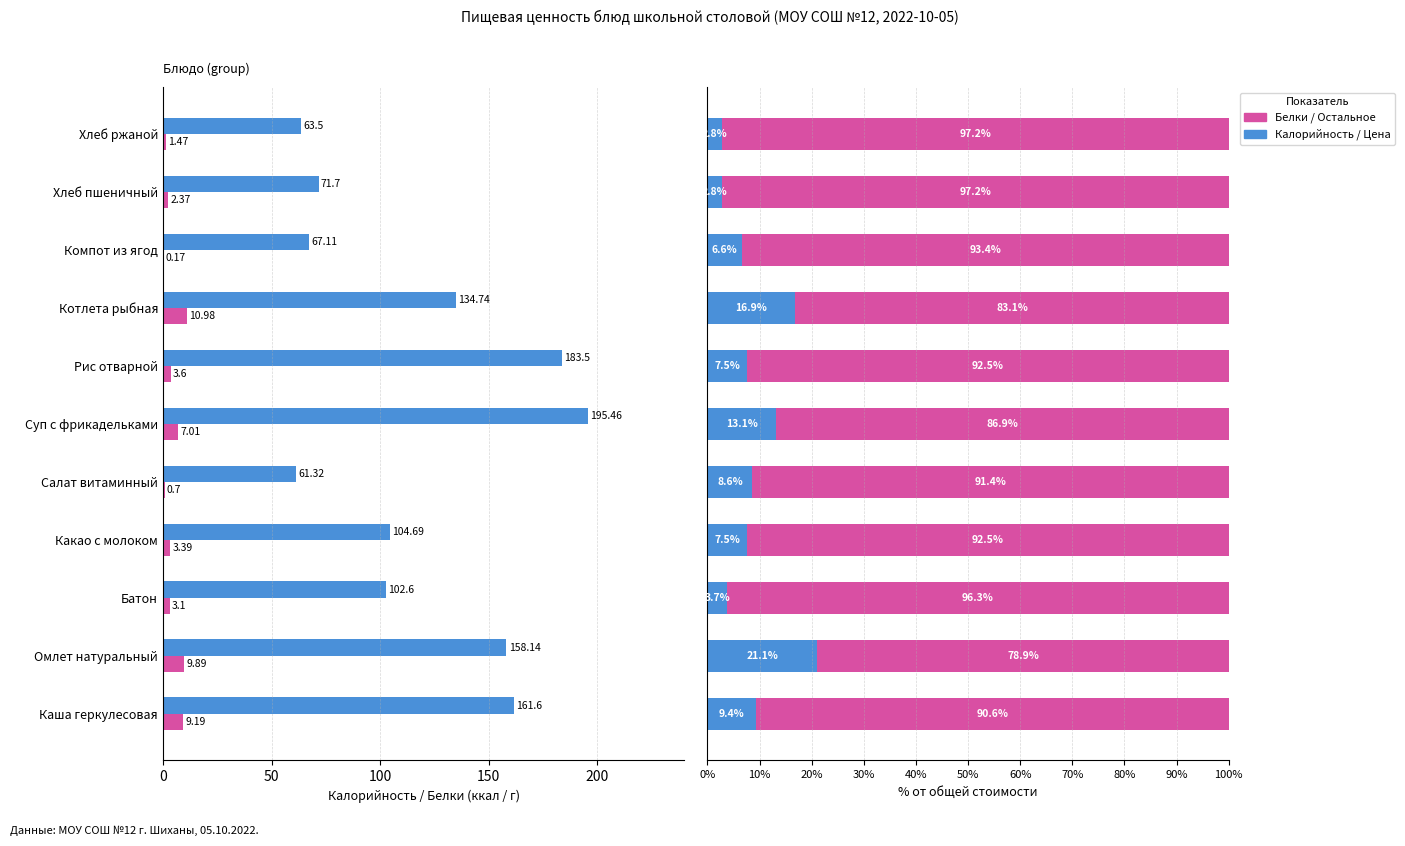

Is the value of Калорийность at 100 greater than the value of Цена (доля) at 50?

Yes